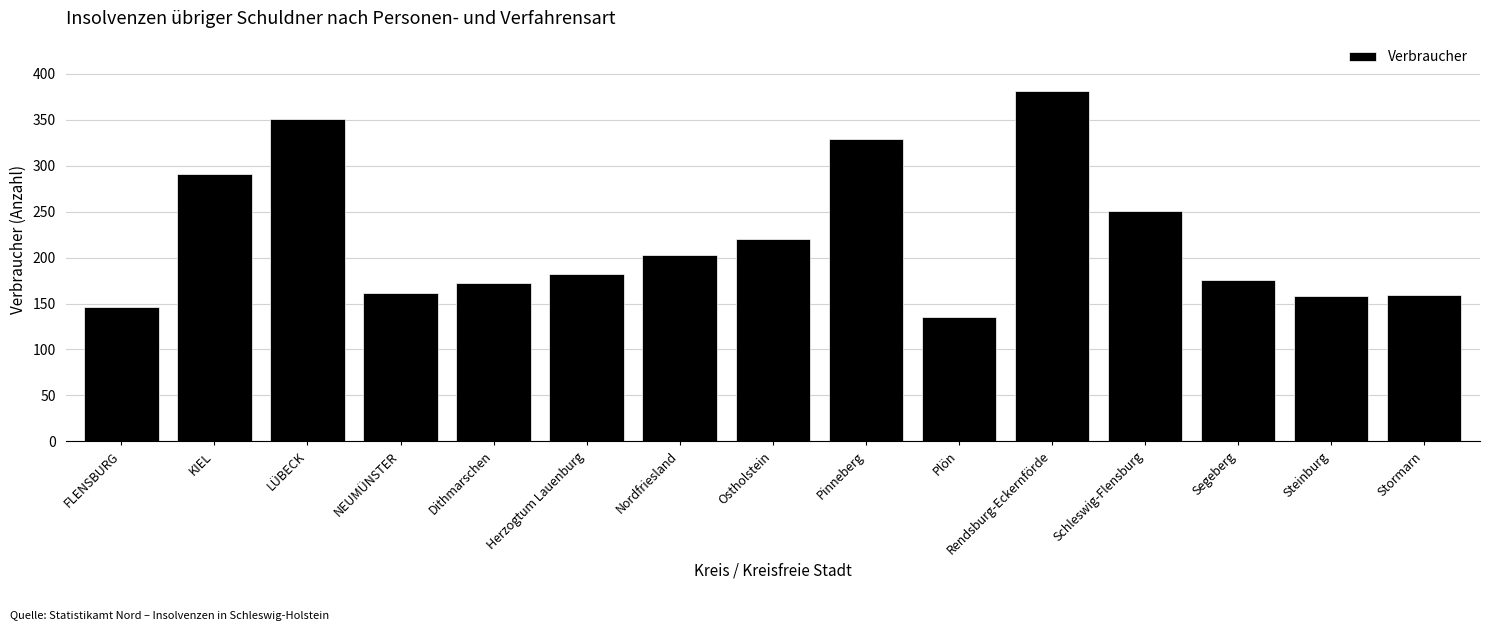

What is the approximate value at Steinburg, to the nearest 10?

160